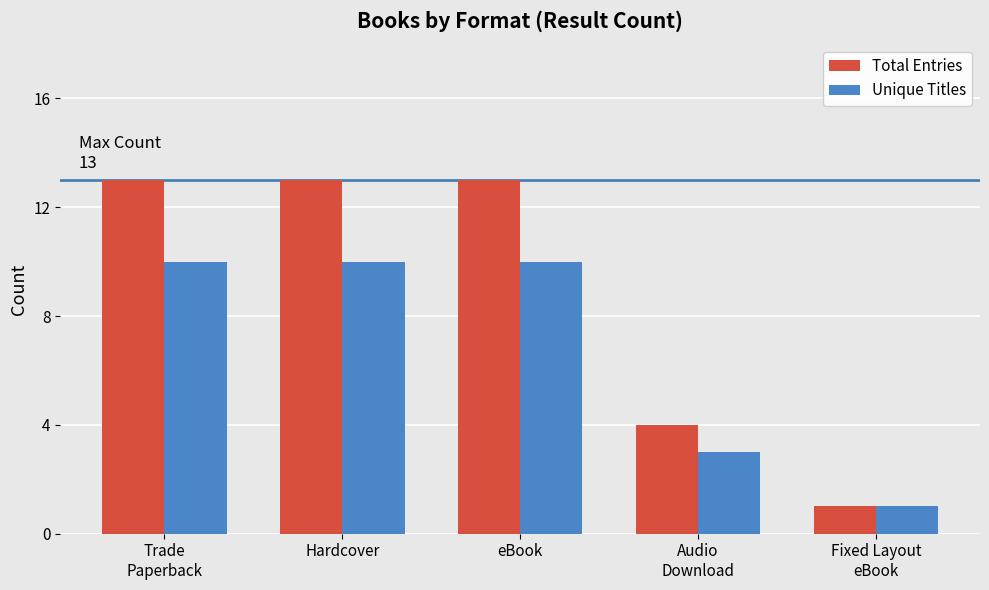

Which series has the largest range (max minus min)?

Total Entries